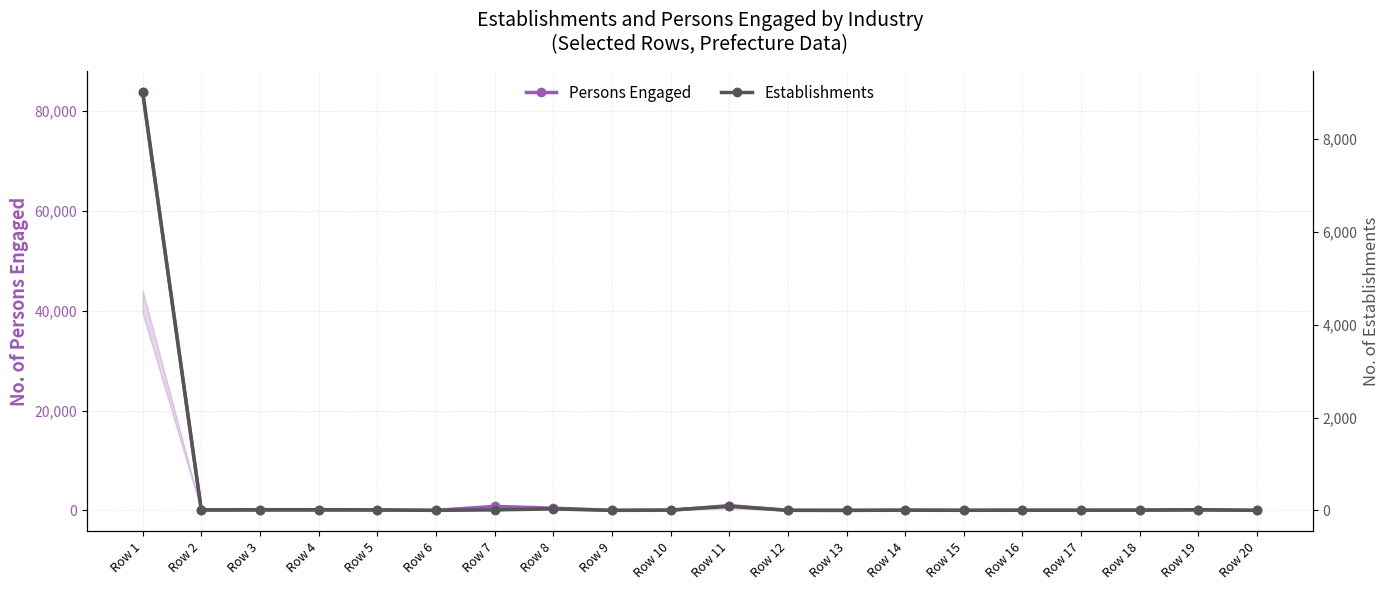

What is the sum of the Persons Engaged values at Row 11 and Row 6?

965